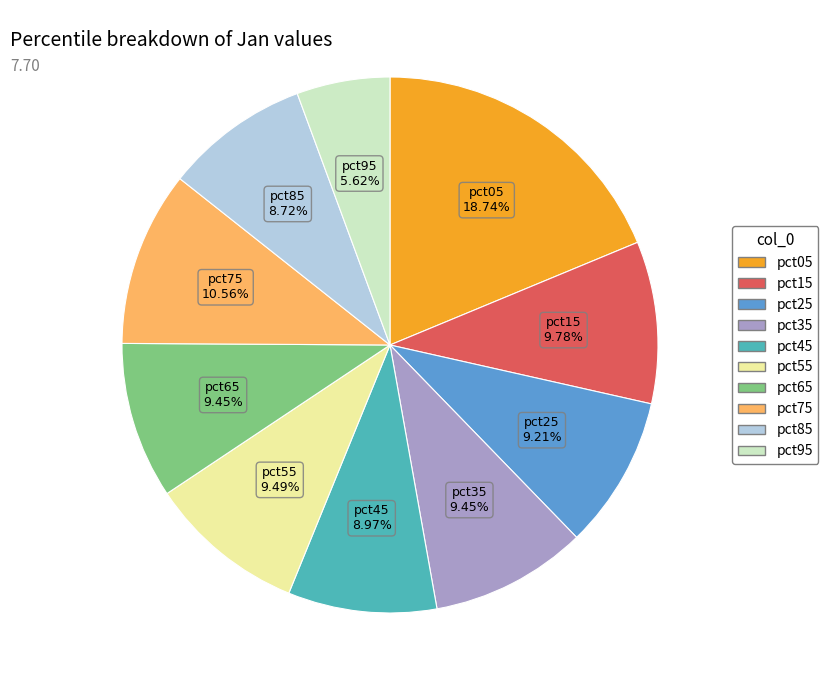

To the nearest percent, what percentage of the pie is pct75?

11%